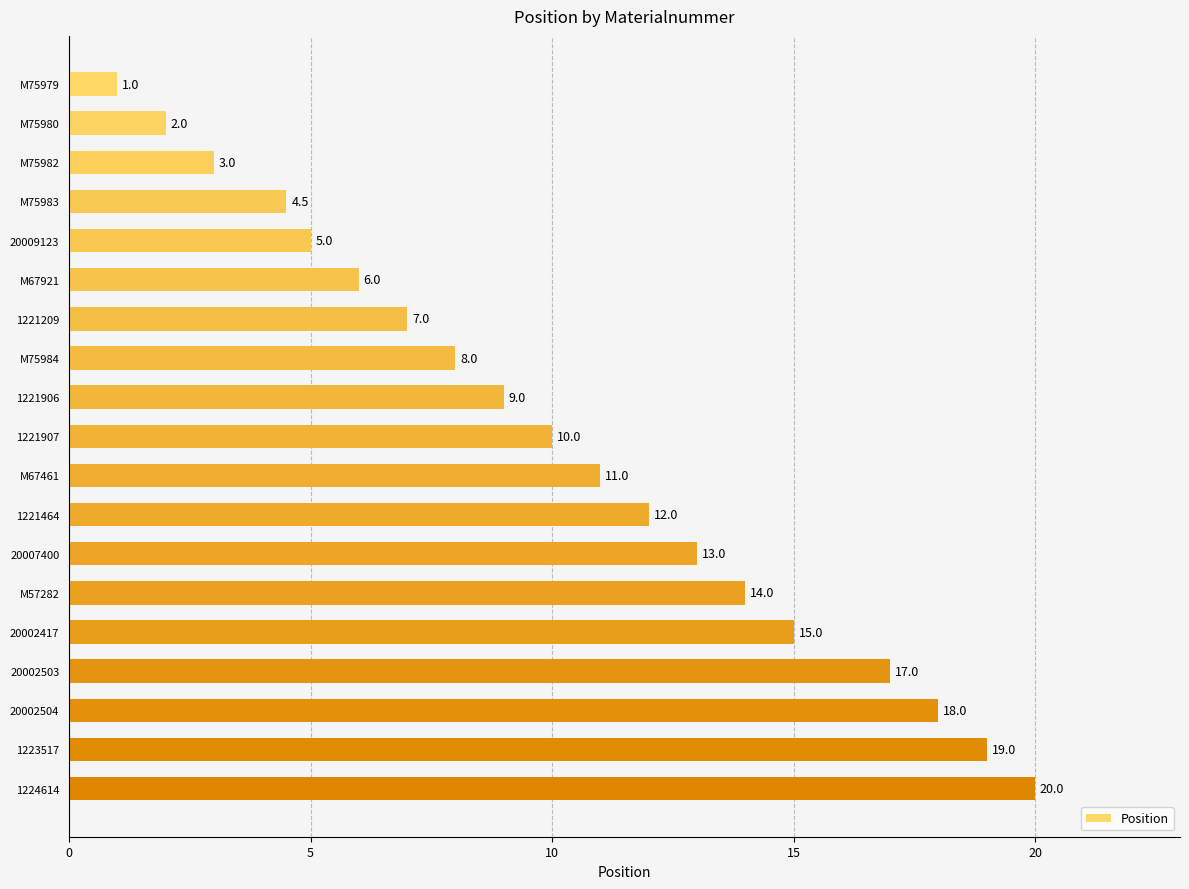

The chart shows a value of 14.0 at M57282. True or false?

True